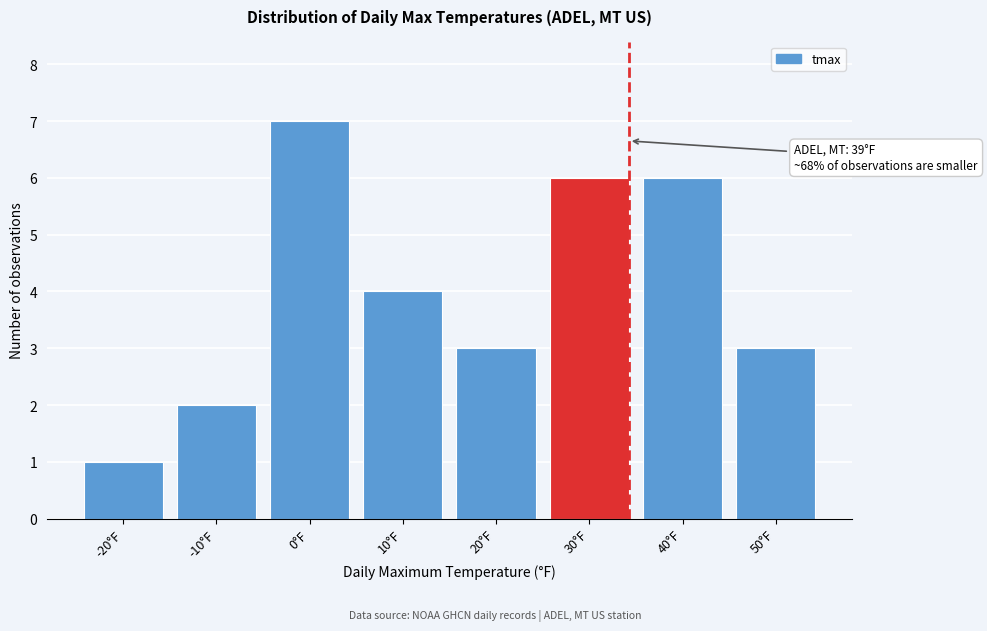

Reading left to right, list all the values displayed in this chart.

-20°F=1	-10°F=2	0°F=7	10°F=4	20°F=3	30°F=6	40°F=6	50°F=3